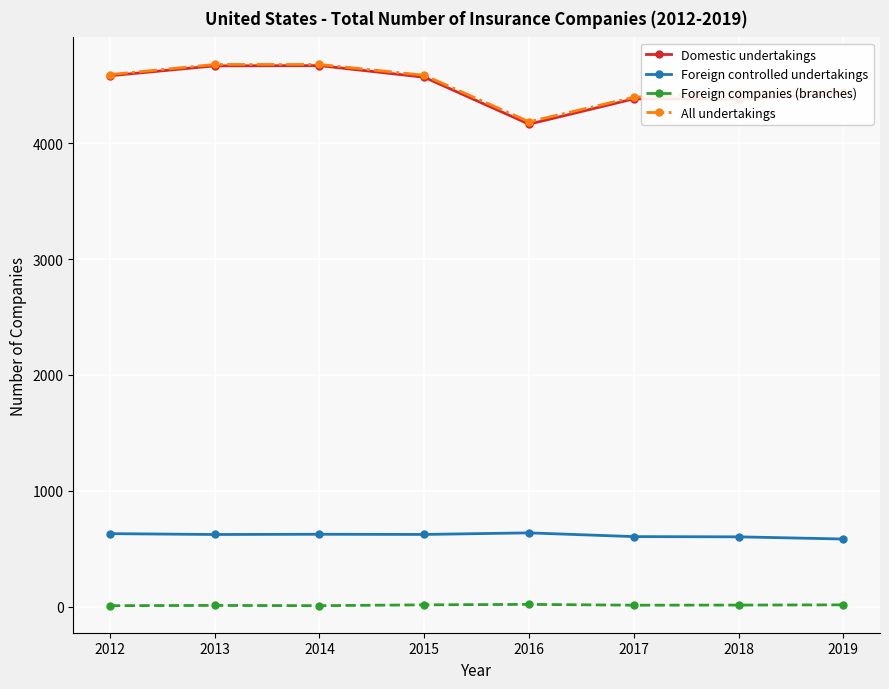

What is the difference between the maximum and second lowest values in the Domestic undertakings series?

288.7